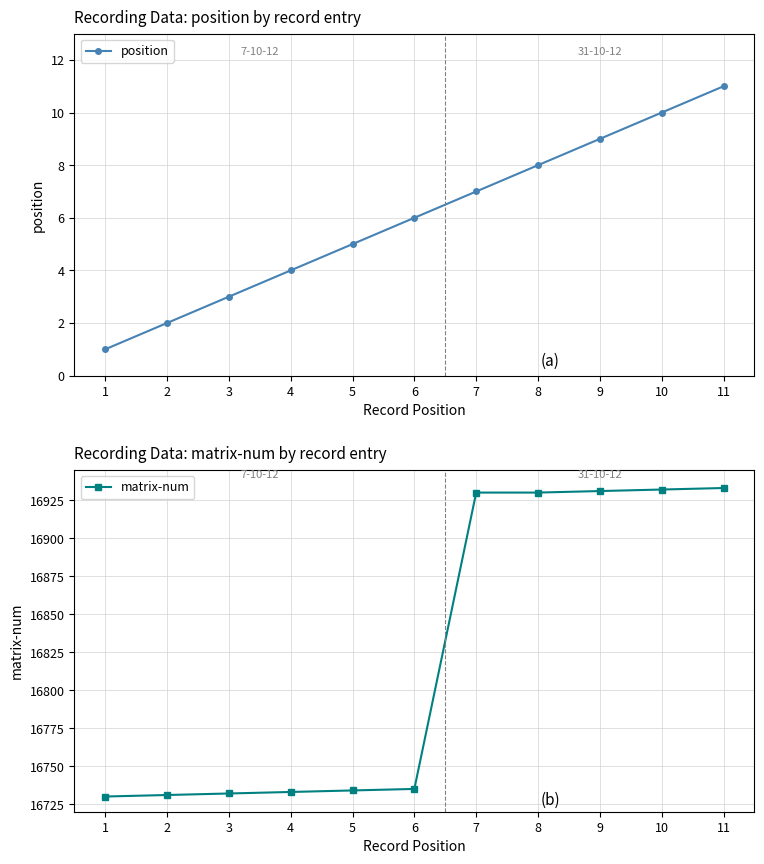

At which category is the sum across all series the highest?

11